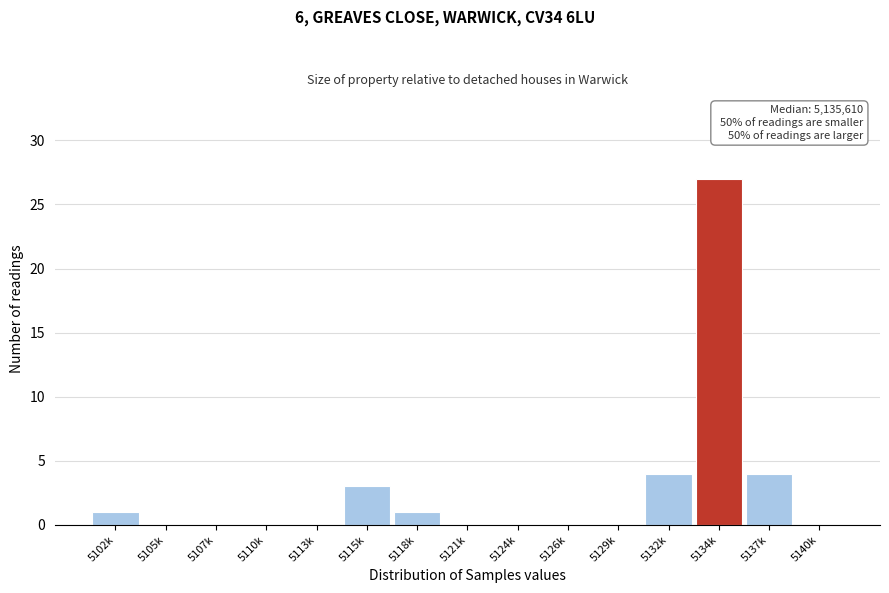

Reading left to right, list all the values displayed in this chart.

5102k=1	5105k=0	5107k=0	5110k=0	5113k=0	5115k=3	5118k=1	5121k=0	5124k=0	5126k=0	5129k=0	5132k=4	5134k=27	5137k=4	5140k=0